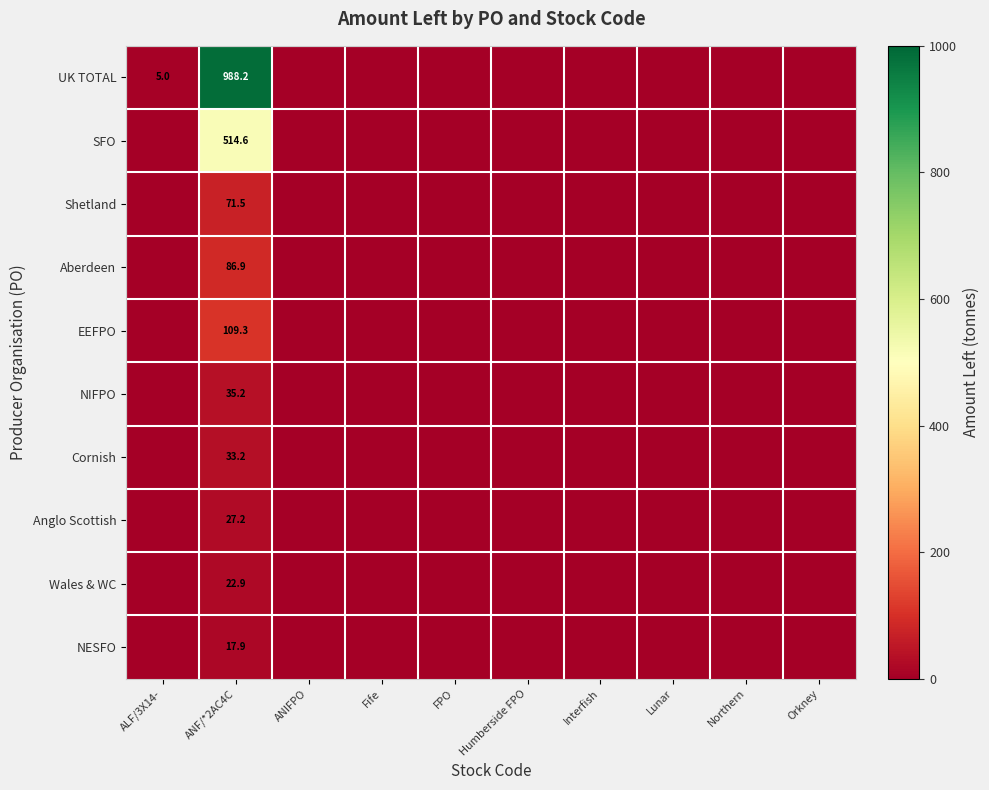

What is the total value across all series at ANF/*2AC4C?

1906.9